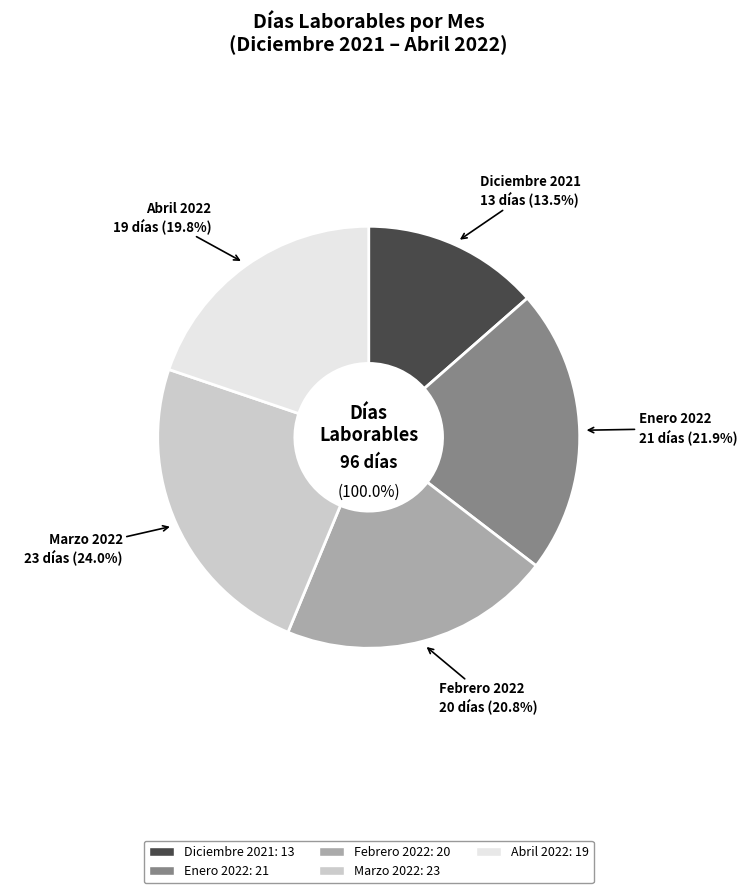

The Enero 2022 slice represents 22% of the pie. True or false?

True